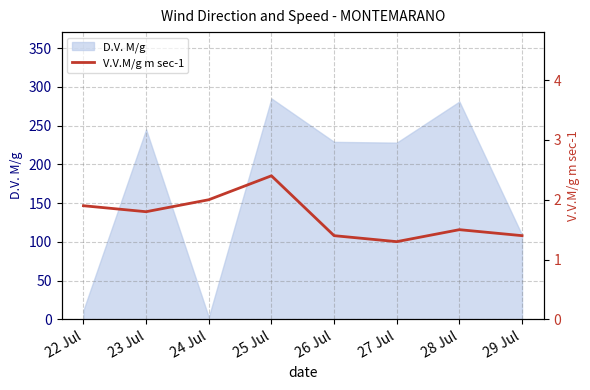

True or false: D.V. M/g has a value of 22 at 29 Jul.

False